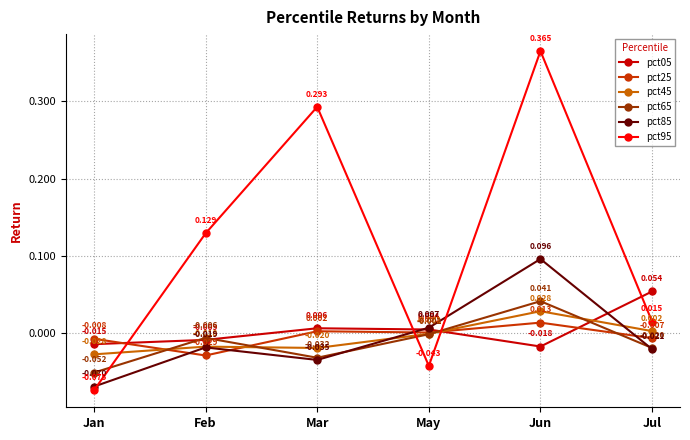

At which category is the sum across all series the highest?

Jun